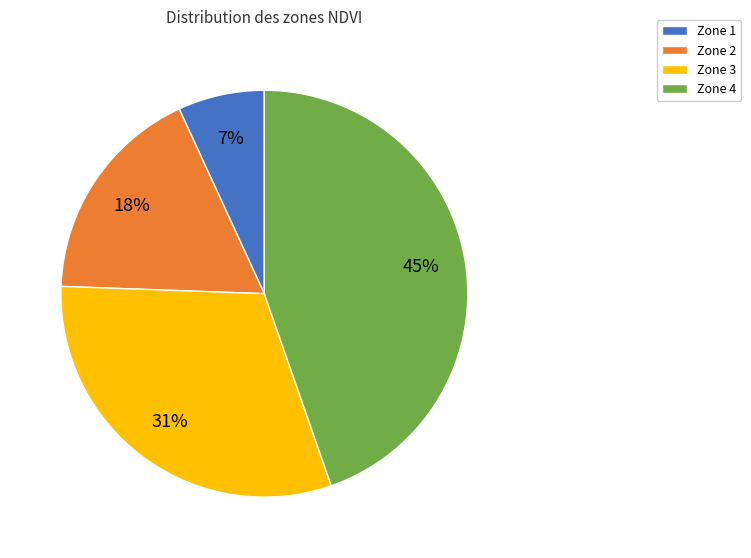

Does any single category account for the majority?

No